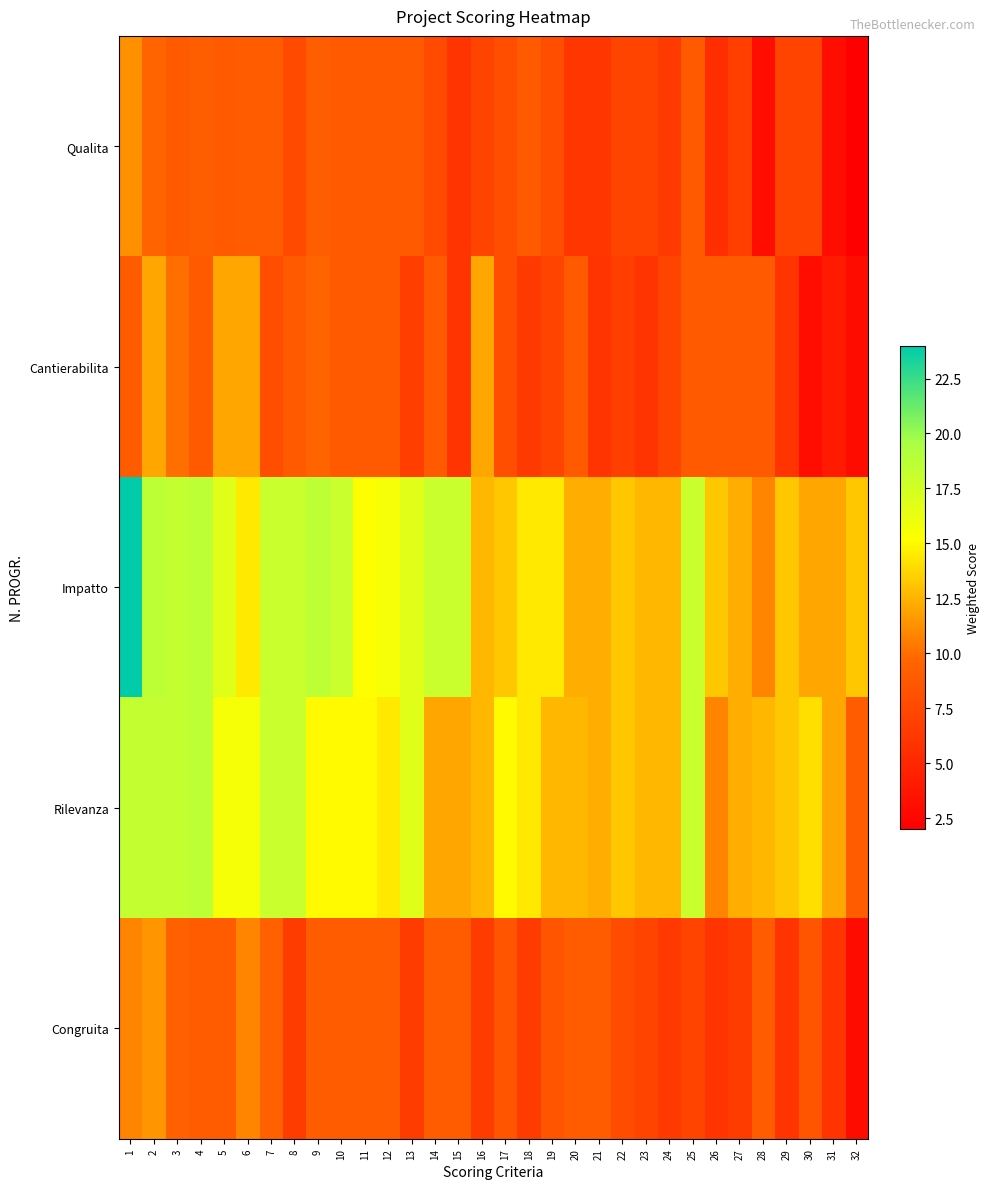

Which series has the widest spread of values?

Impatto